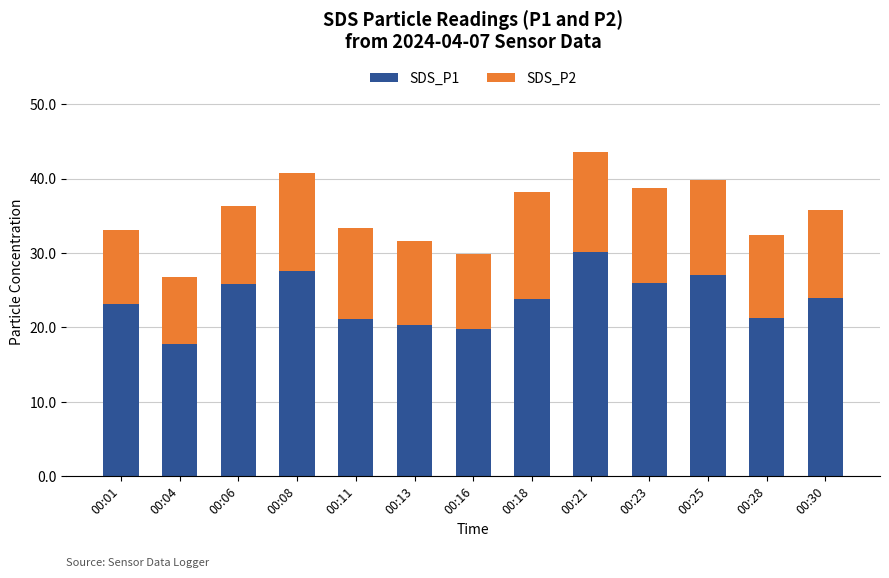

The SDS_P1 series shows 46.3 at 00:23. True or false?

False